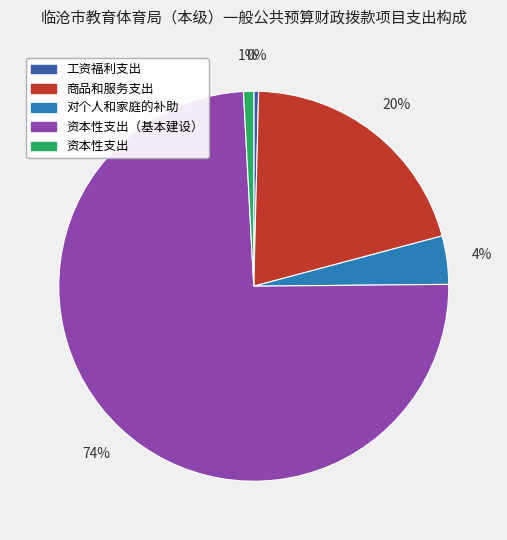

To the nearest percent, what is the combined percentage of 对个人和家庭的补助 and 资本性支出?

5%